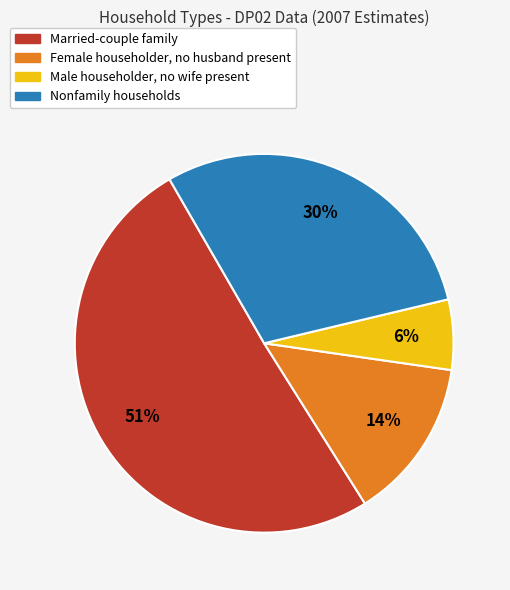

Which has a higher value, Male householder, no wife present or Nonfamily households?

Nonfamily households